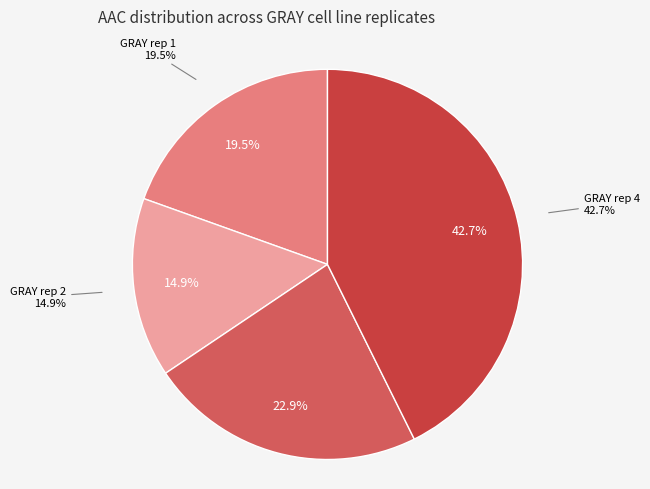

How many slices are in this pie chart?

4